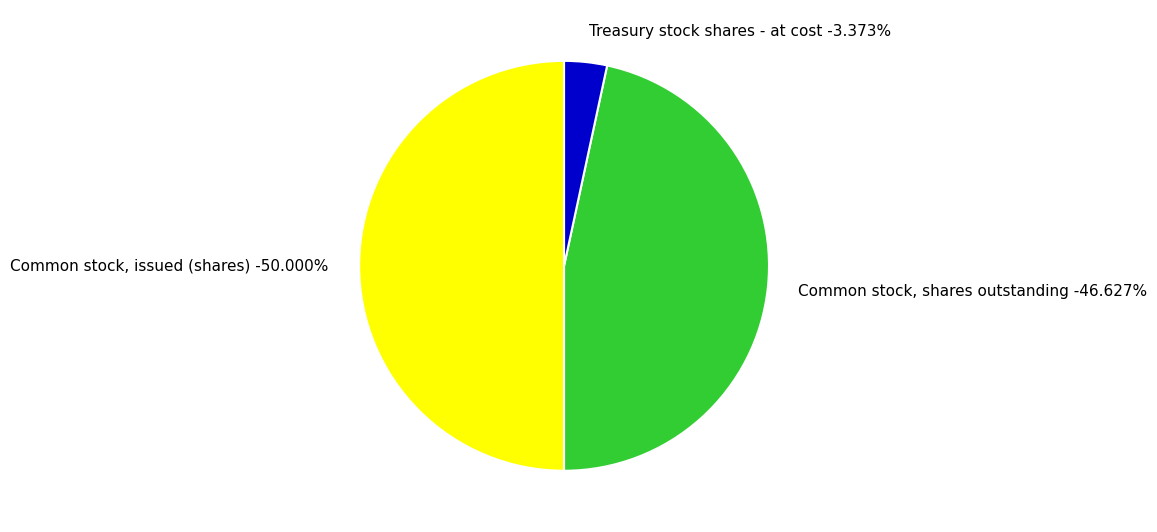

What is the change in value from Common stock, issued (shares) to Treasury stock shares - at cost?

-10366007